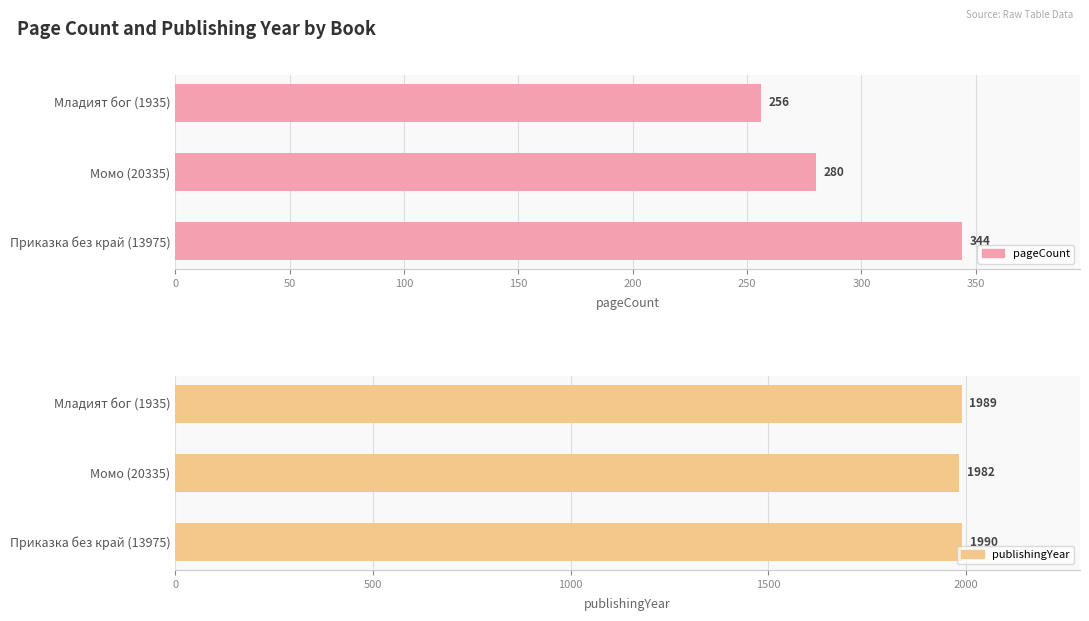

What is the maximum value for pageCount?

344